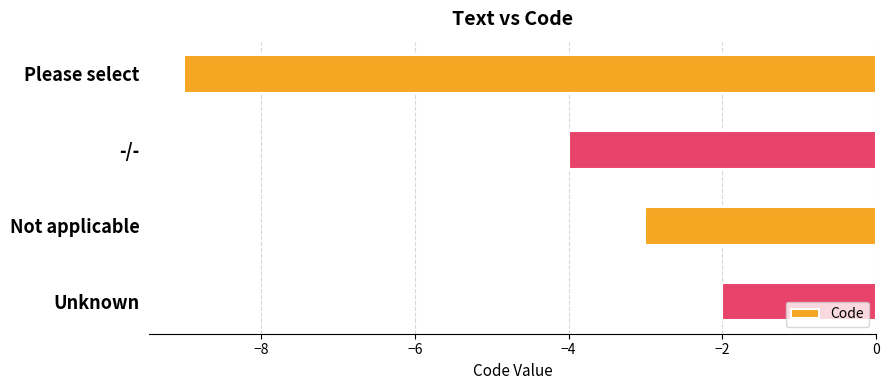

How many values are between -4 and -2?

3